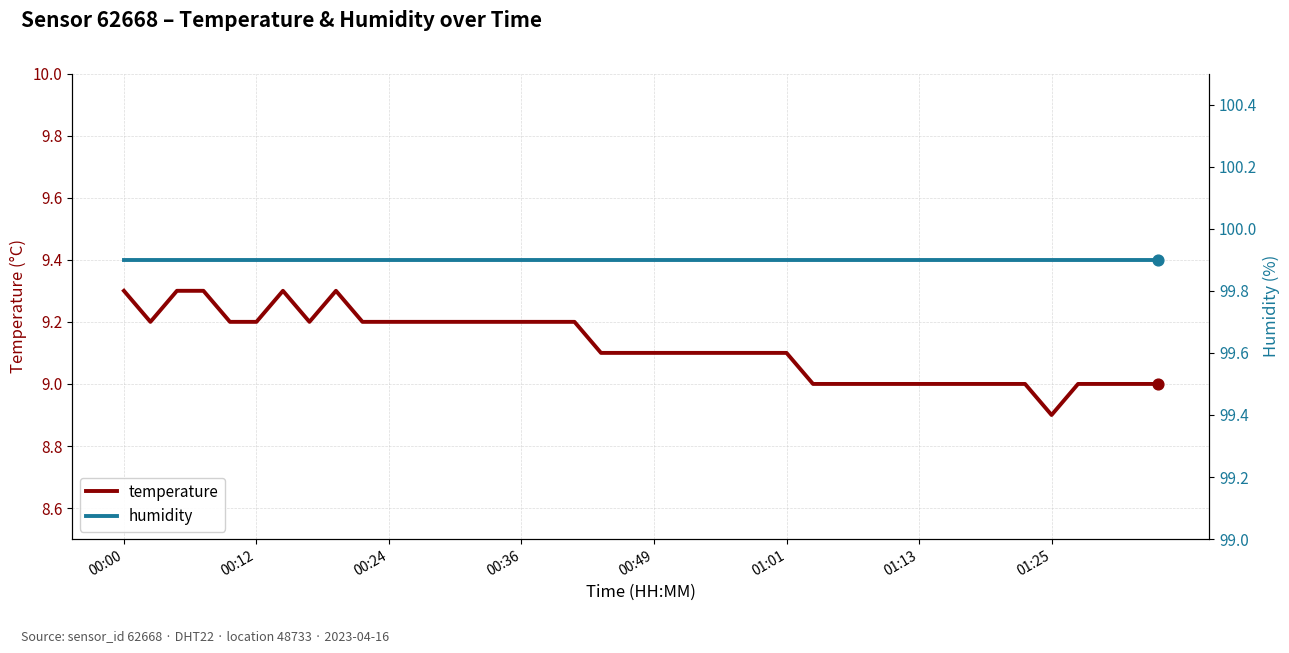

Which series has the largest total across all categories?

humidity